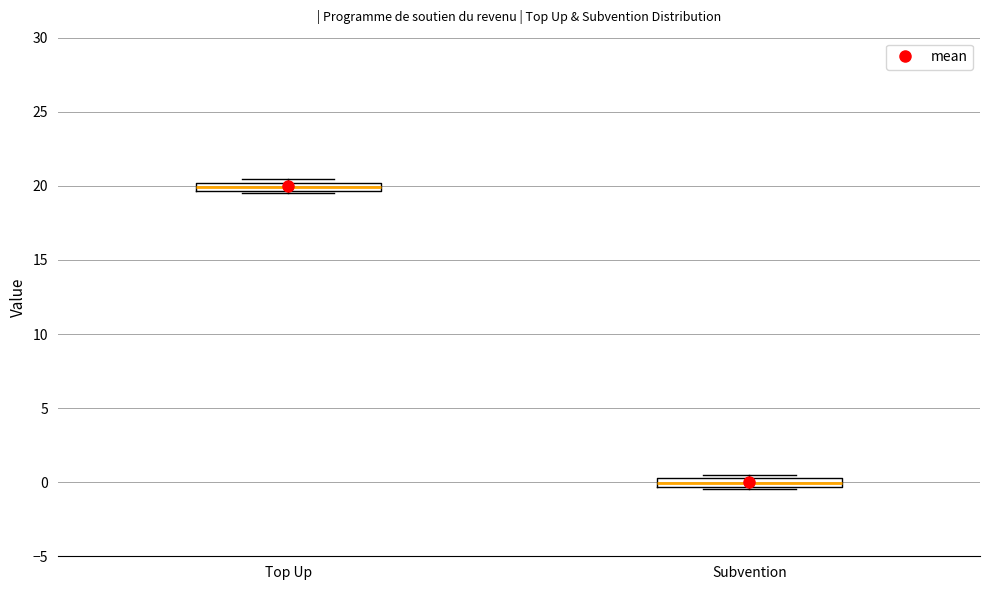

Where is the lower edge of the box for Subvention on the y-axis? The values are not printed on the chart, so give them approximately, as read against the axis.

-0.5